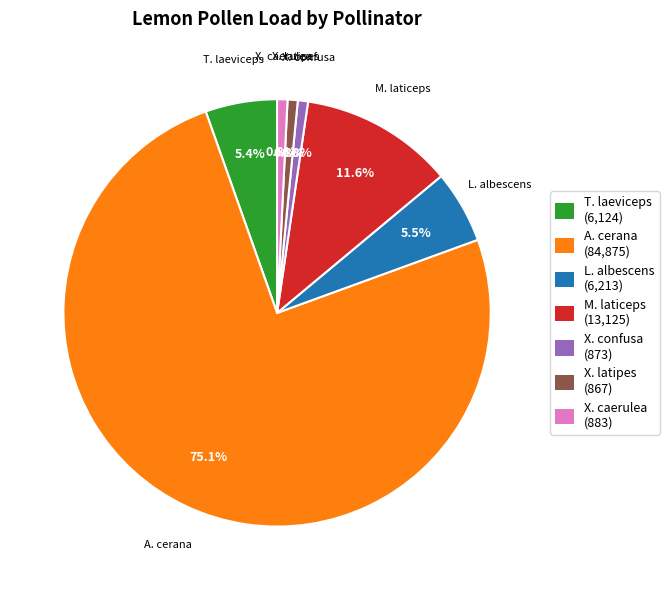

What percentage is NOT represented by X. caerulea?

99.2%